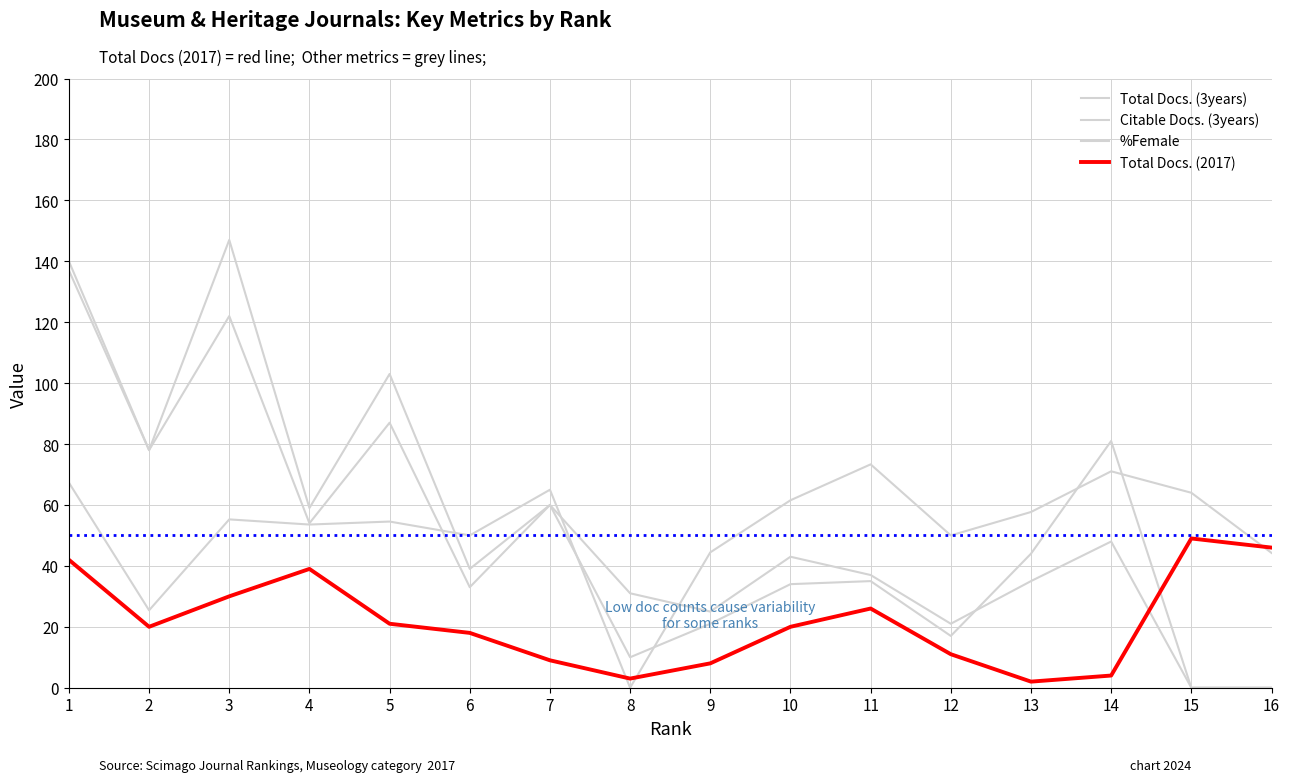

Does the chart have visible grid lines?

Yes